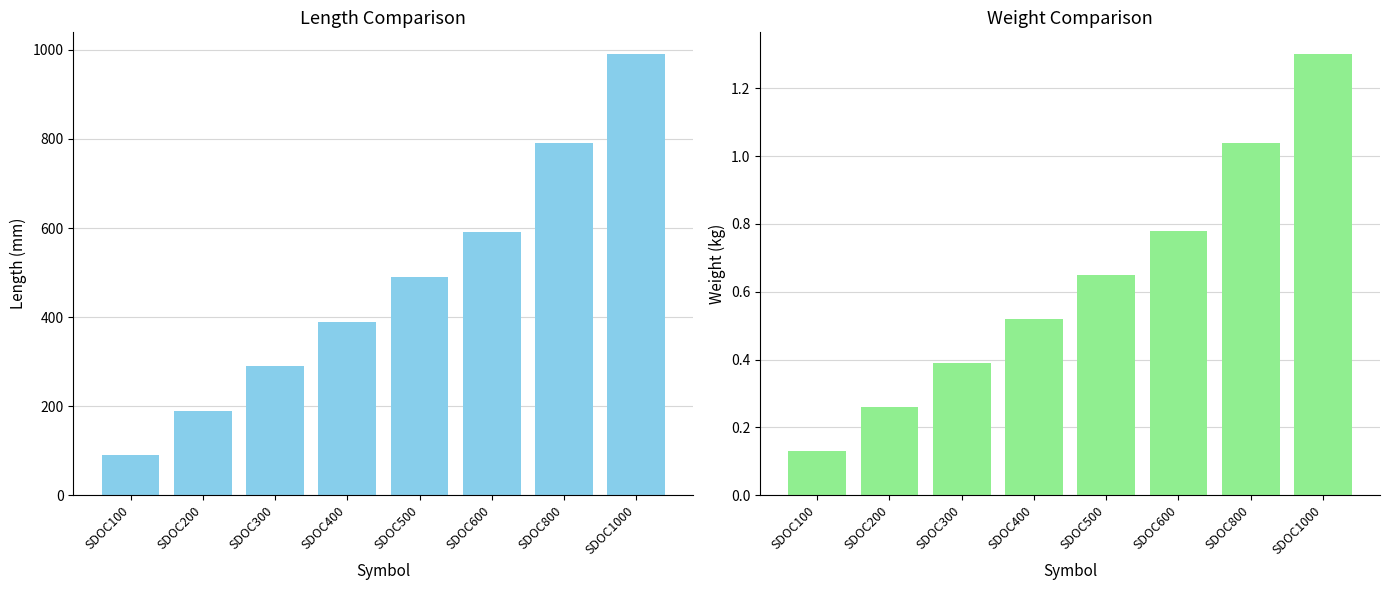

Are the bars horizontal?

No